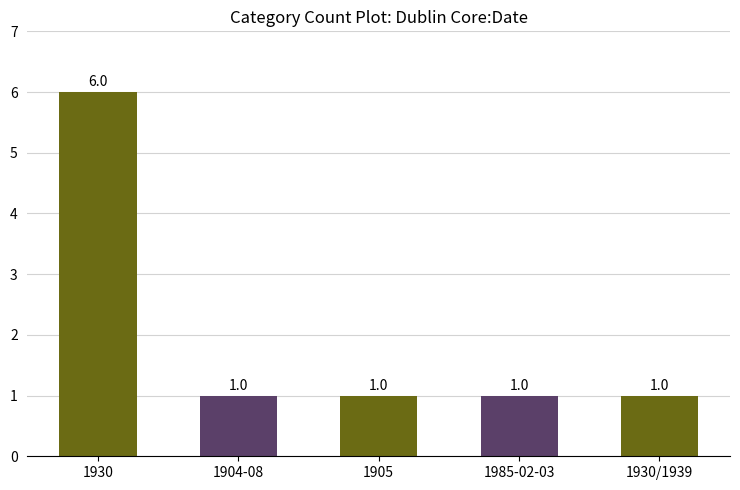

What is the change in value from 1930 to 1904-08?

-5